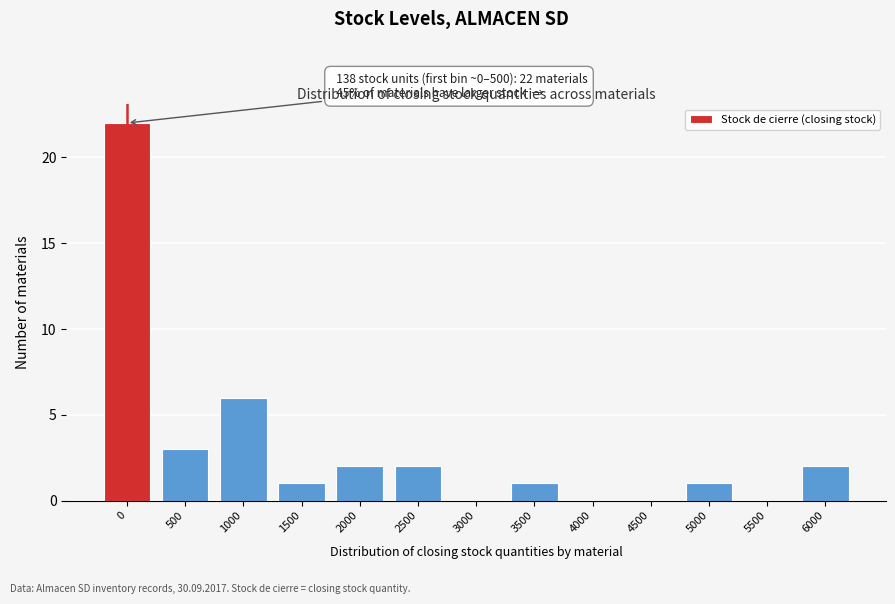

Reading left to right, transcribe all the data shown in this chart.

0=22	500=3	1000=6	1500=1	2000=2	2500=2	3000=0	3500=1	4000=0	4500=0	5000=1	5500=0	6000=2